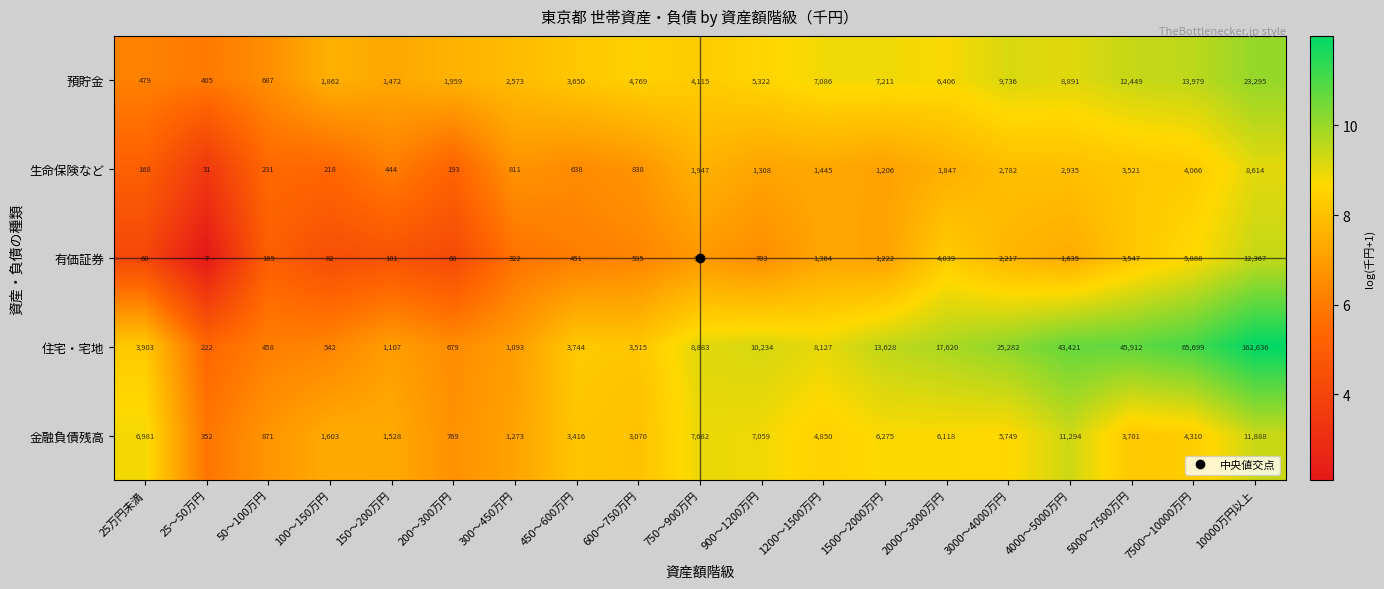

What is the highest value of the 住宅・宅地 series?

162636